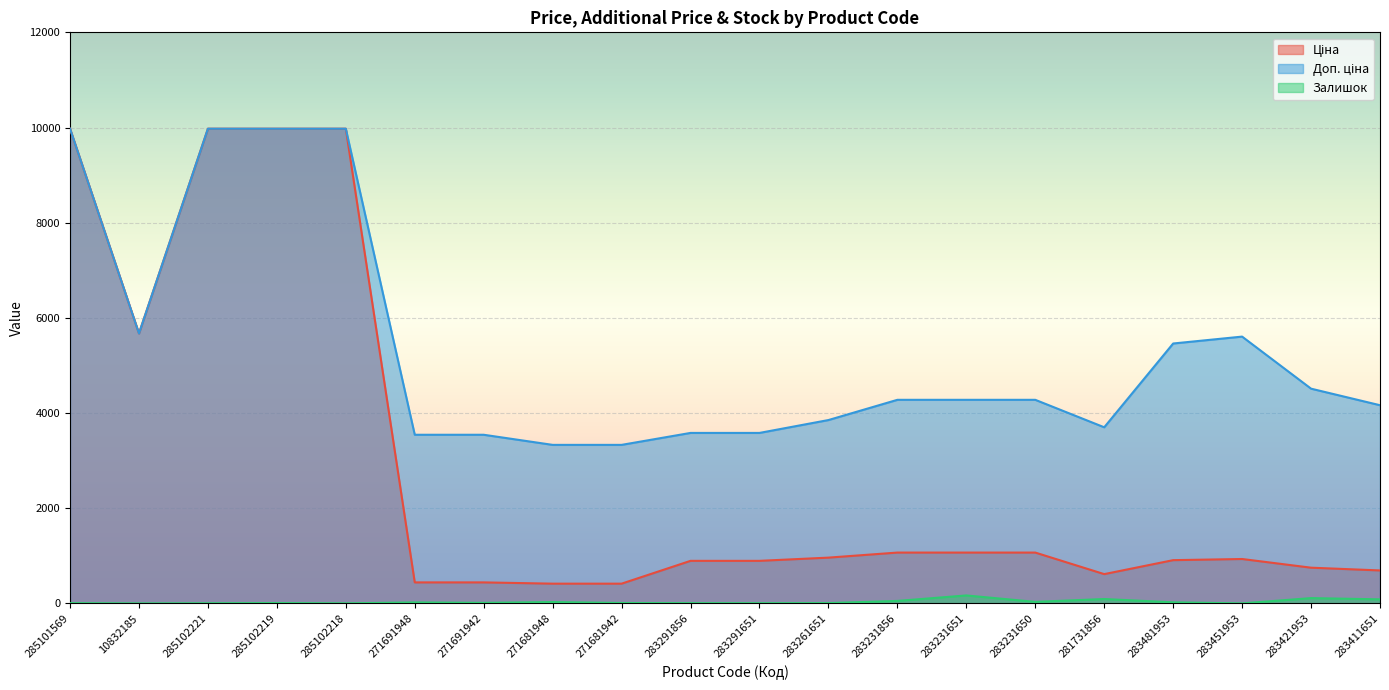

What is the sum of the Доп. ціна values at 283481953 and 283231651?

9741.4